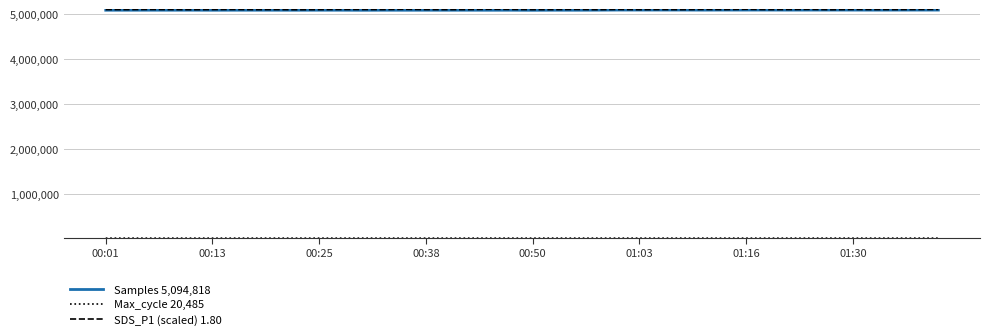

Which series has the largest range (max minus min)?

SDS_P1 (scaled) 1.80